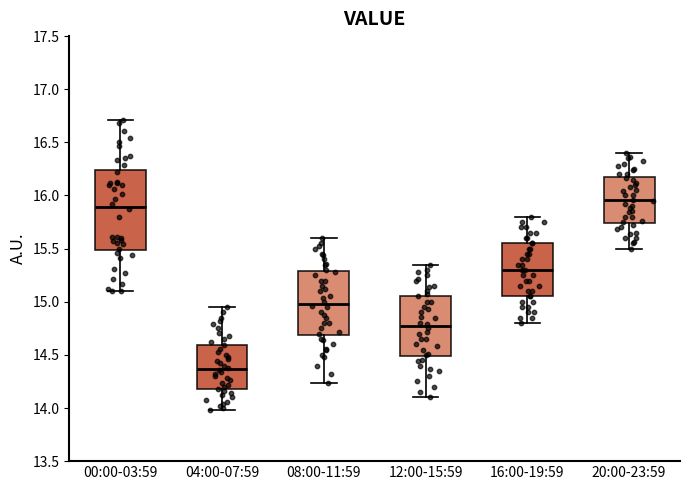

Which box has the highest median line?

20:00-23:59